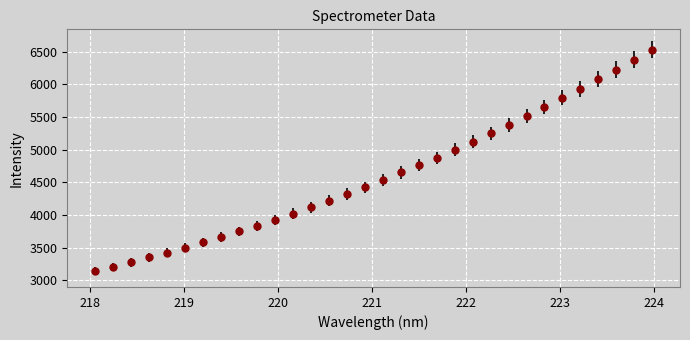

What is the value of the 7th point from the left?

3580.4